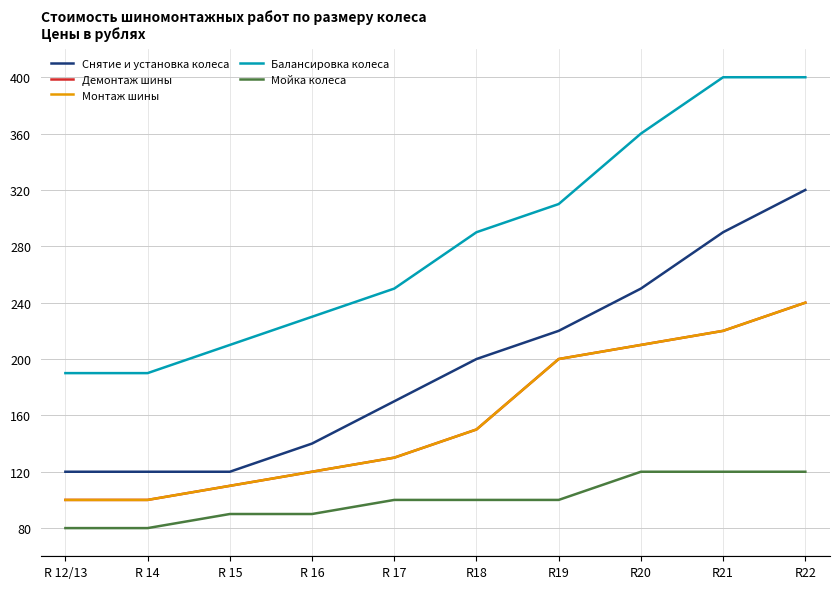

The Демонтаж шины series shows 200 at R19. True or false?

True